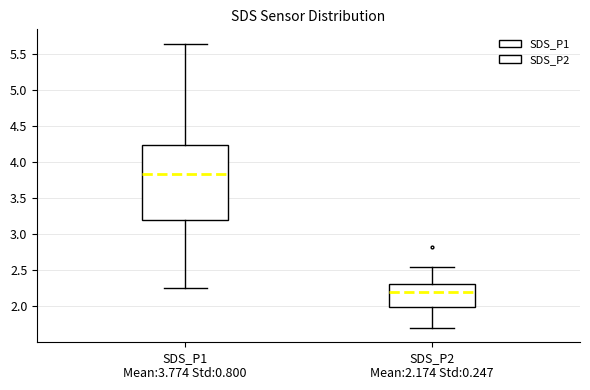

Which box's median line is the lowest?

SDS_P2 Mean:2.174 Std:0.247